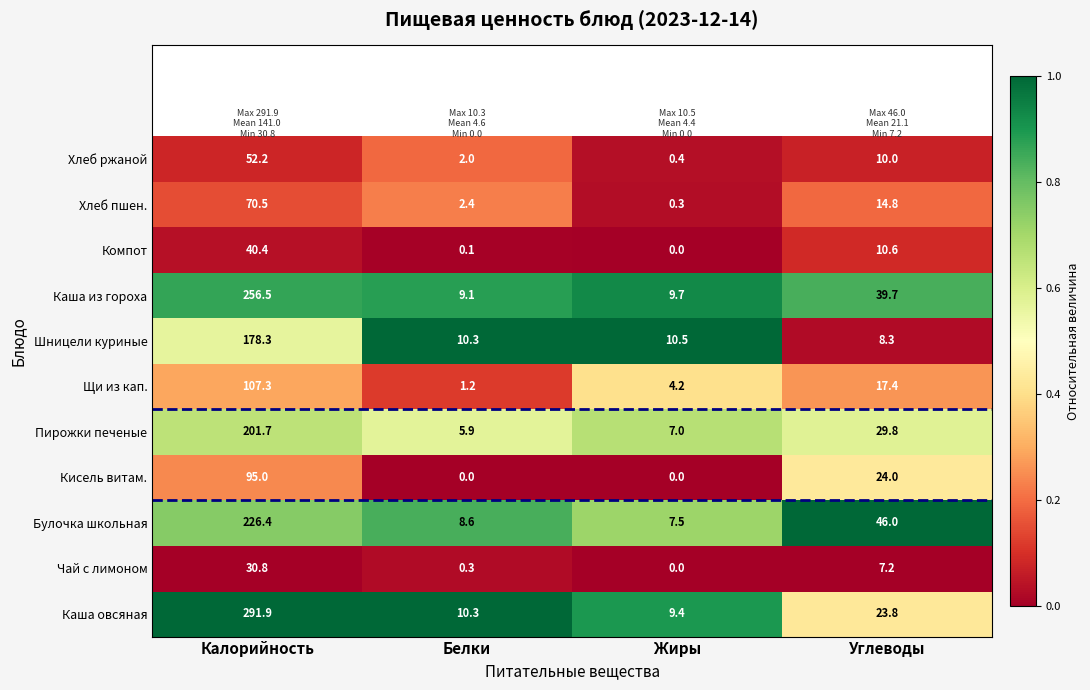

List the series in order of their peak value, lowest first.

Чай с лимоном, Компот, Хлеб ржаной, Хлеб пшен., Кисель витам., Щи из кап., Шницели куриные, Пирожки печеные, Булочка школьная, Каша из гороха, Каша овсяная